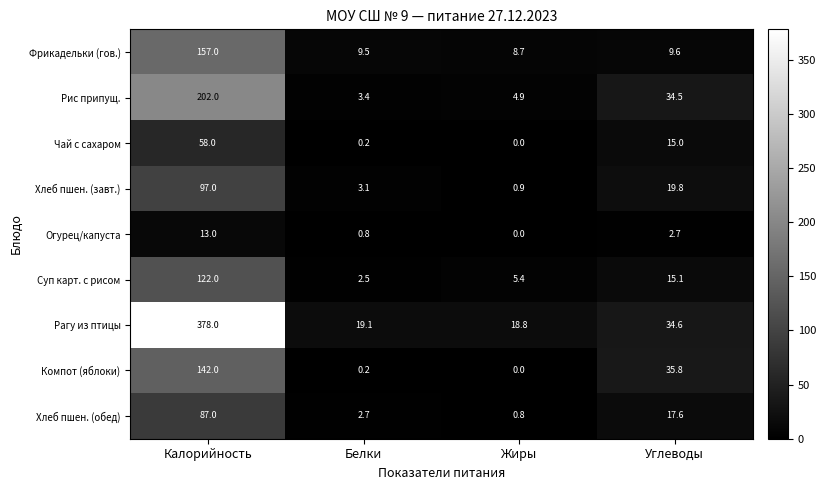

Which series changed the most between Калорийность and Белки?

Рагу из птицы